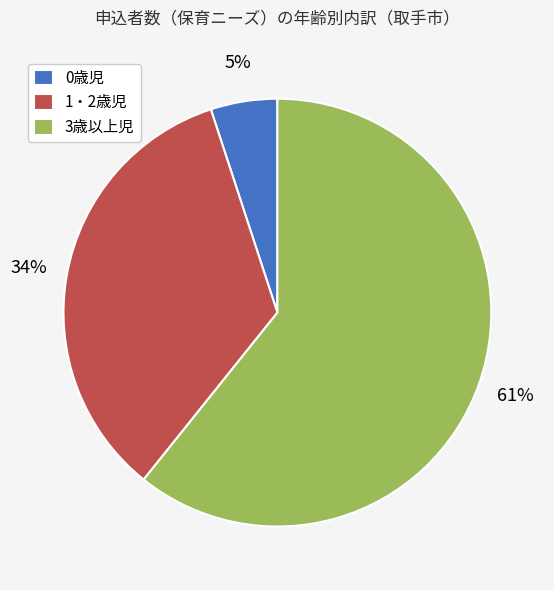

To the nearest percent, what percentage of the pie is 0歳児?

5%